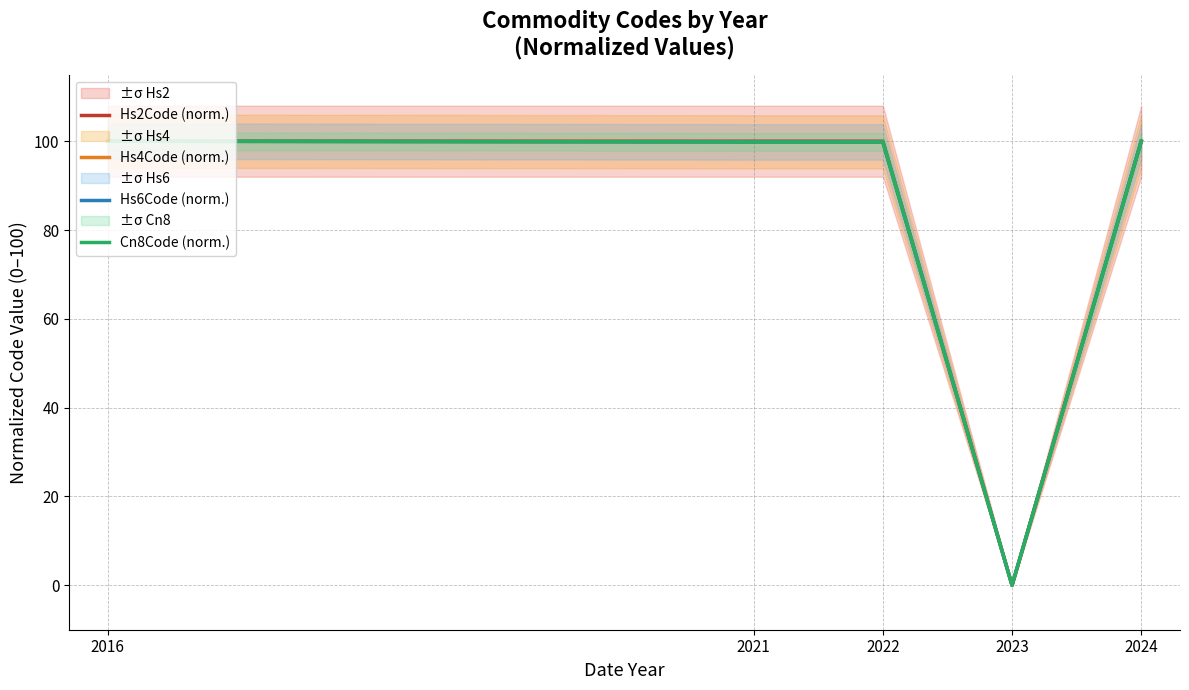

What is the total value across all series at 2021?

399.5